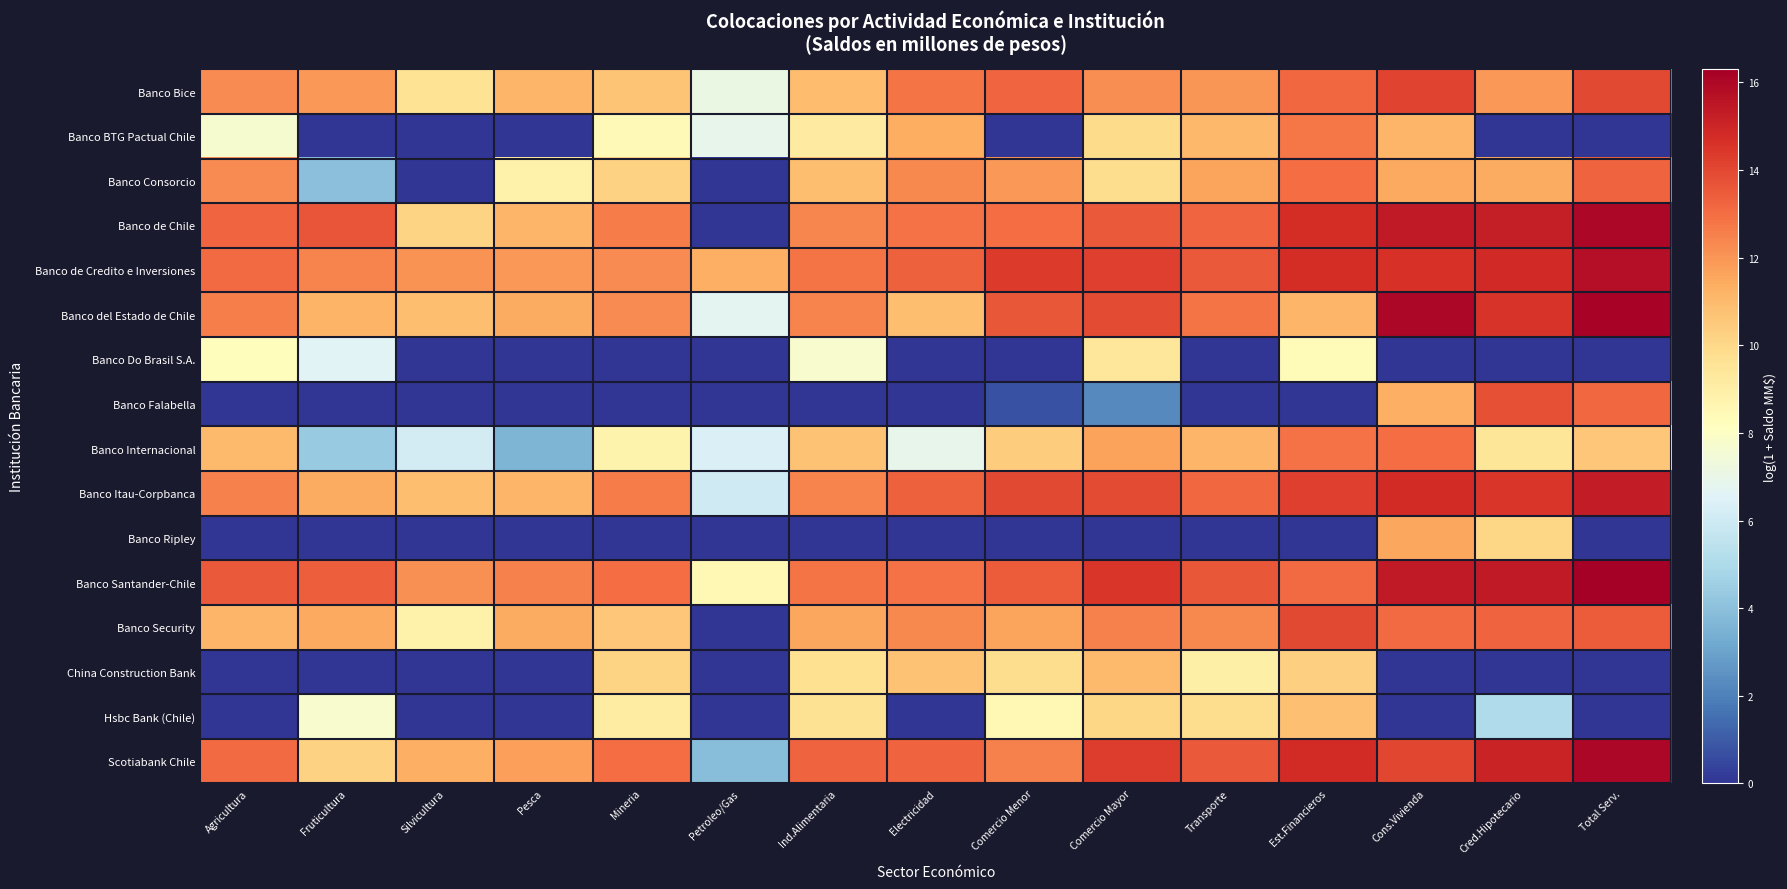

Between Comercio Menor and Cred.Hipotecario, which series saw the biggest shift?

Banco Falabella